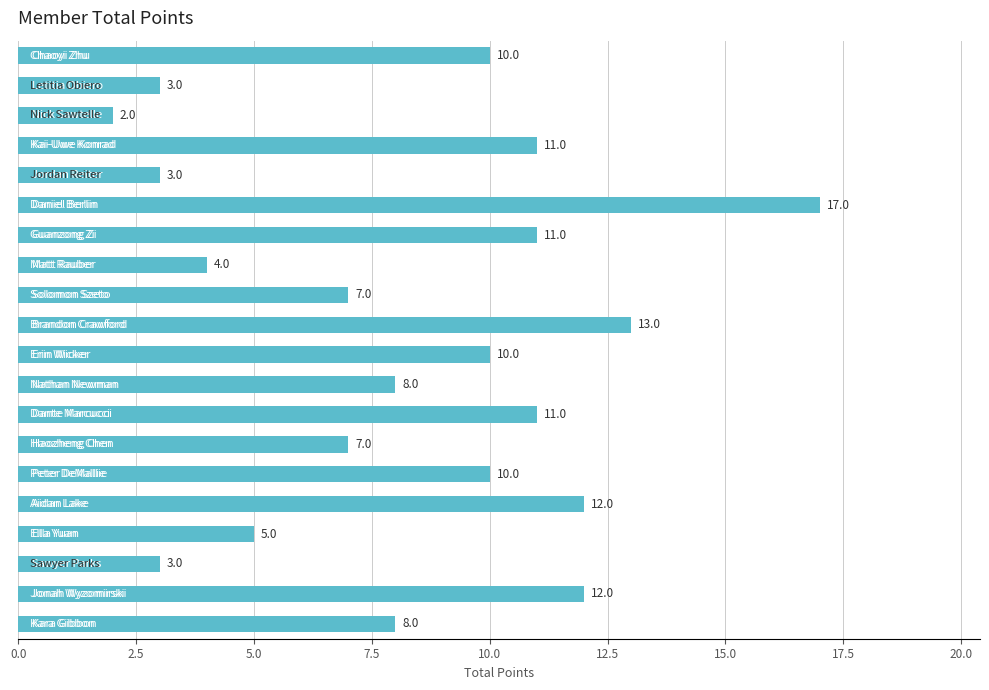

What is the value of the 11th bar from the top?

10